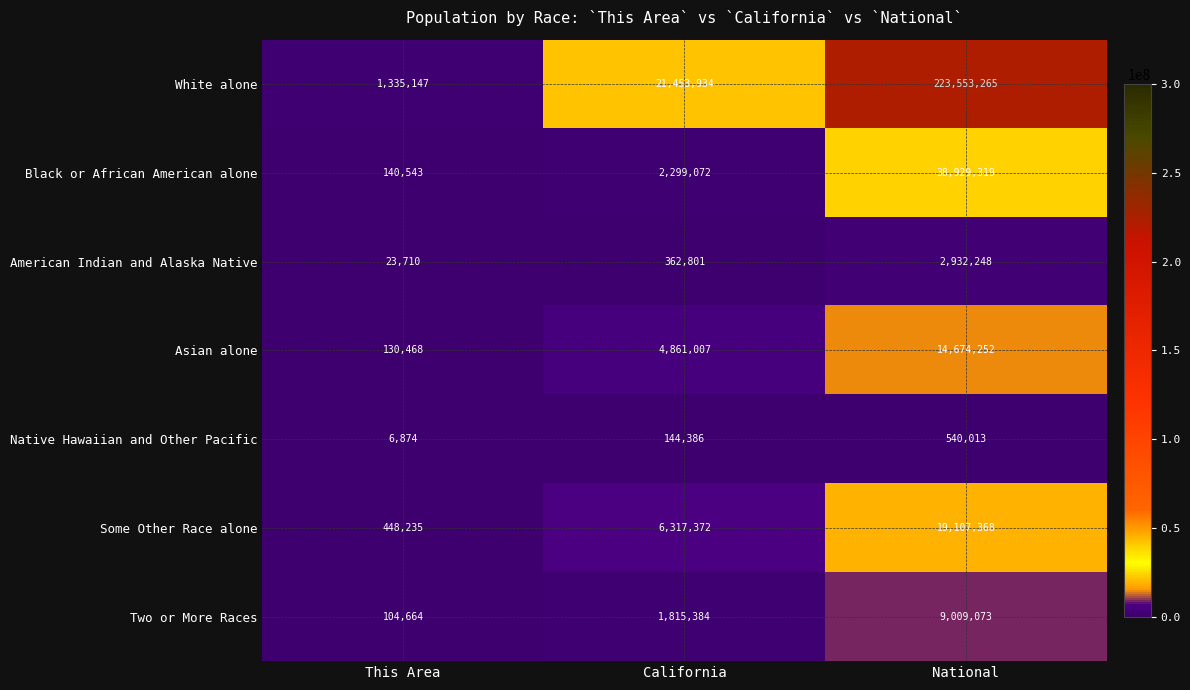

What value does the Native Hawaiian and Other Pacific series have at This Area, to the nearest 50?

6850